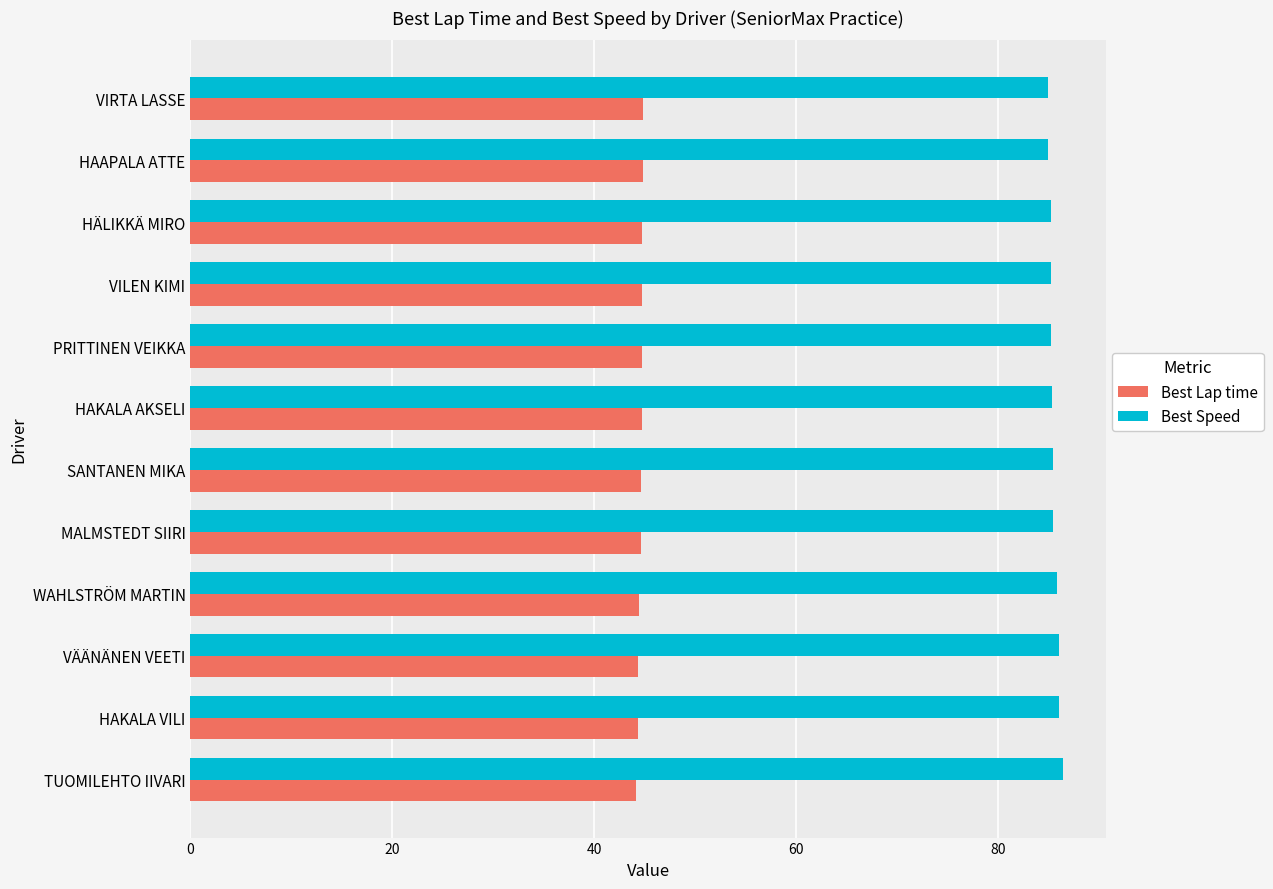

How many distinct data groups are displayed?

2